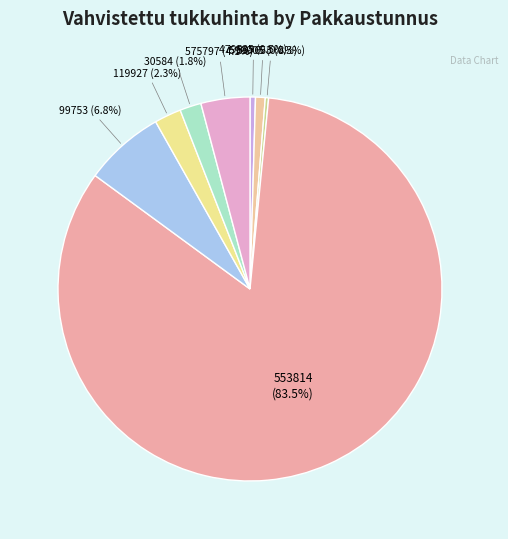

What is the ratio of the value at 30584 to the value at 99753?

0.3